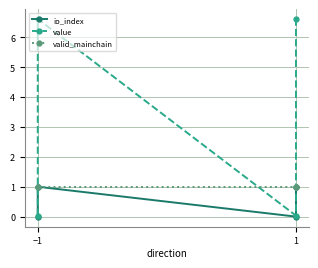

What is the average value of the valid_mainchain series?

1.0